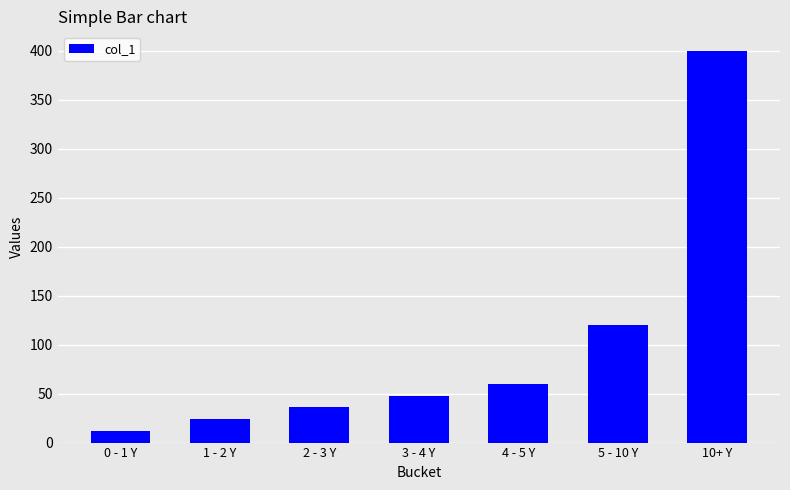

What is the greatest value displayed?

400